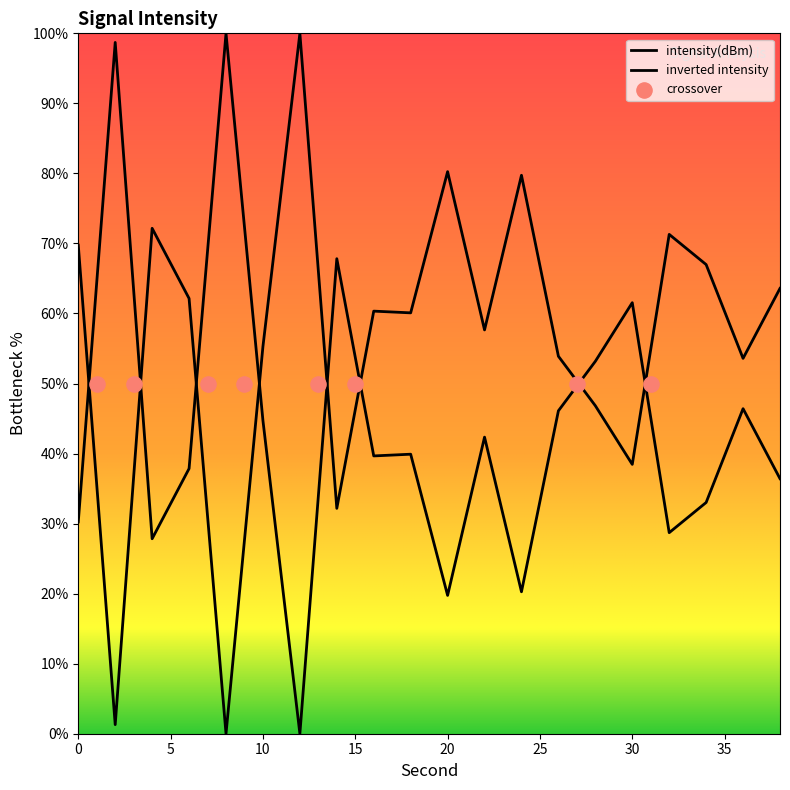

Between 36 and 10, which is larger?

10